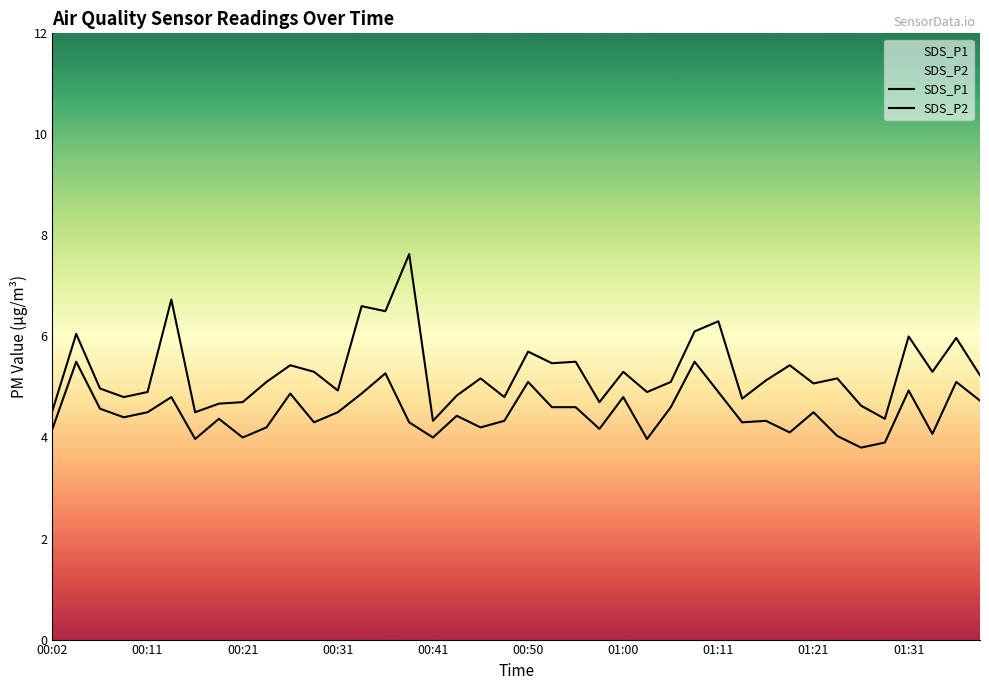

What is the approximate value of SDS_P1 at 23?

4.7